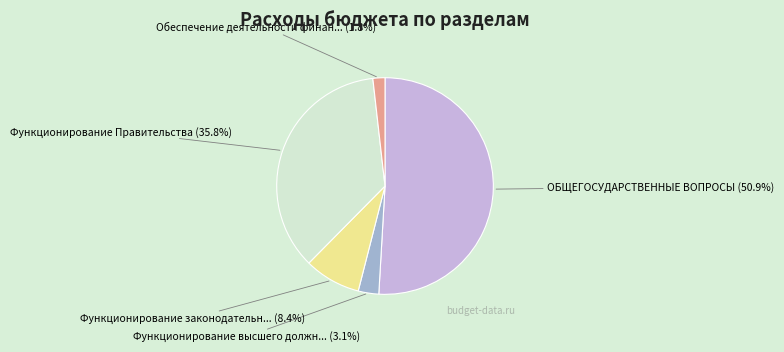

Is there any slice that represents more than half of the pie?

Yes